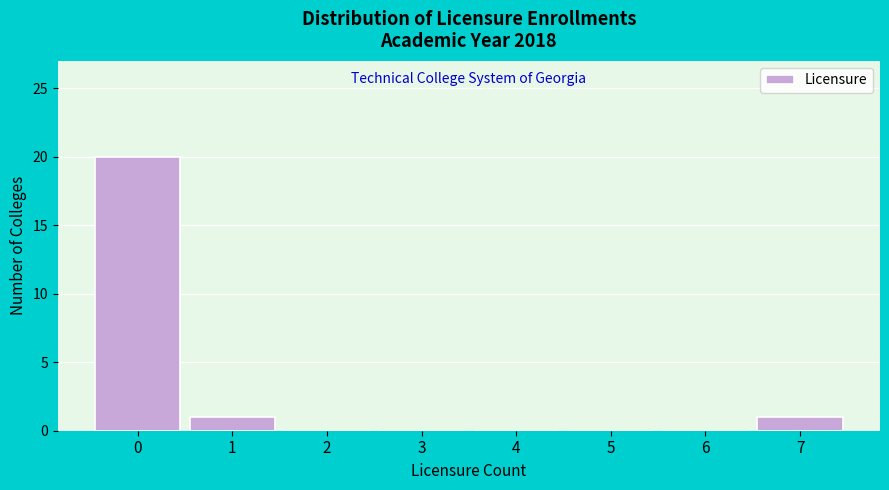

What is the height of the bar covering 0.5 to 1.5 on the x-axis? The values are not printed on the chart, so give them approximately, as read against the axis.

1